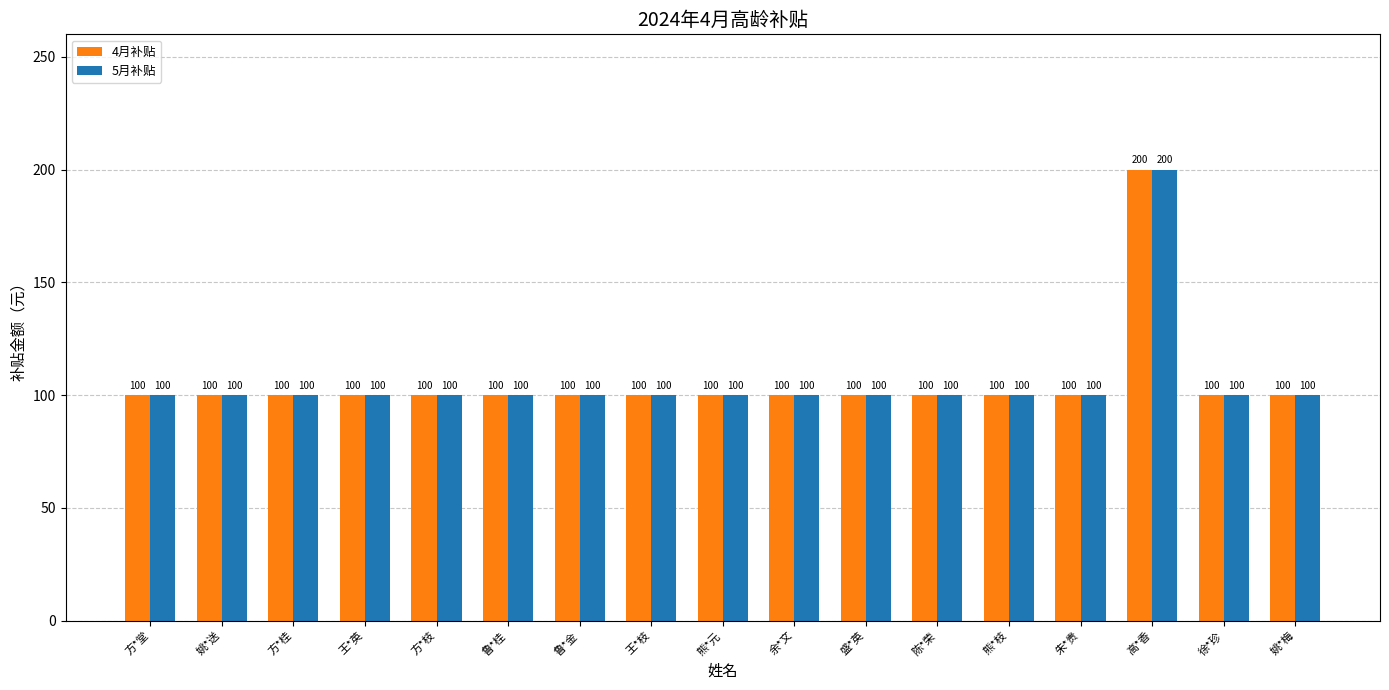

Read the 4月补贴 value at 朱*贵.

100